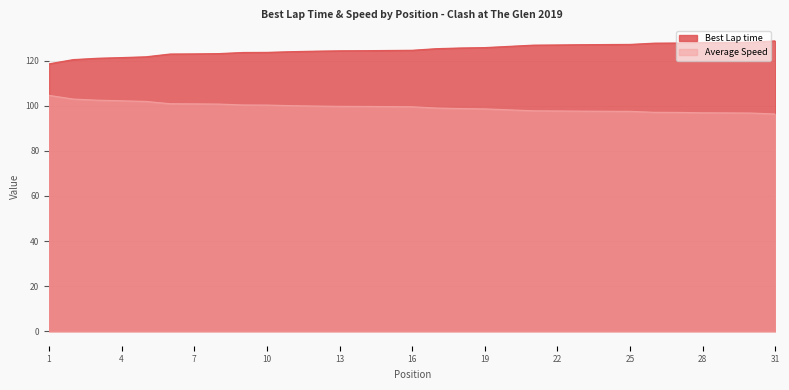

Reading left to right, what are all the values shown in this chart?

Best Lap time: 1=118.7	2=120.5	3=121.1	4=121.4	5=121.8	6=123.0	7=123.1	8=123.2	9=123.7	10=123.7	11=124.1	12=124.3	13=124.4	14=124.5	15=124.6	16=124.7	17=125.4	18=125.7	19=125.9	20=126.4	21=127.0	22=127.0	23=127.2	24=127.2	25=127.3	26=127.8	27=127.9	28=128.1	29=128.2	30=128.3	31=128.8
Average Speed: 1=104.7	2=103.0	3=102.5	4=102.3	5=102.0	6=101.0	7=100.9	8=100.8	9=100.4	10=100.4	11=100.1	12=99.9	13=99.8	14=99.8	15=99.7	16=99.6	17=99.0	18=98.8	19=98.7	20=98.2	21=97.8	22=97.8	23=97.7	24=97.6	25=97.6	26=97.2	27=97.1	28=96.9	29=96.9	30=96.8	31=96.4